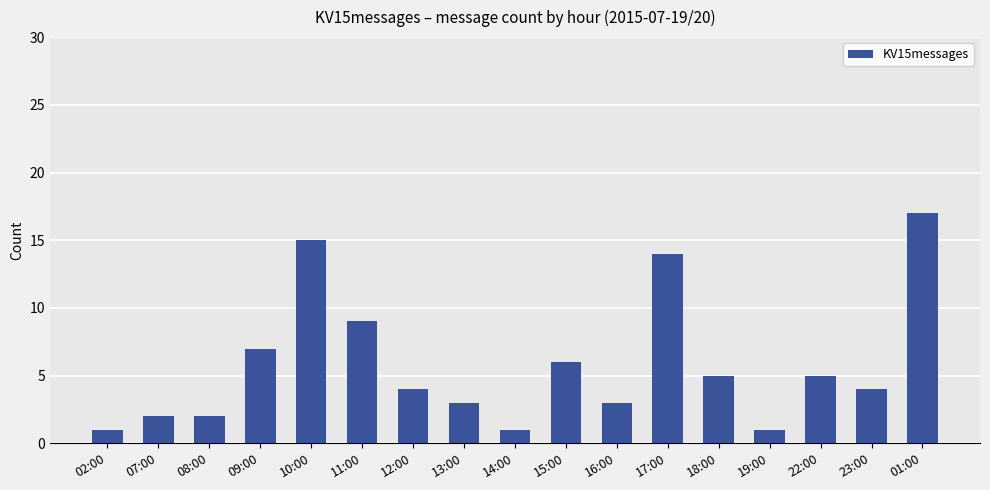

What is the greatest value displayed?

17